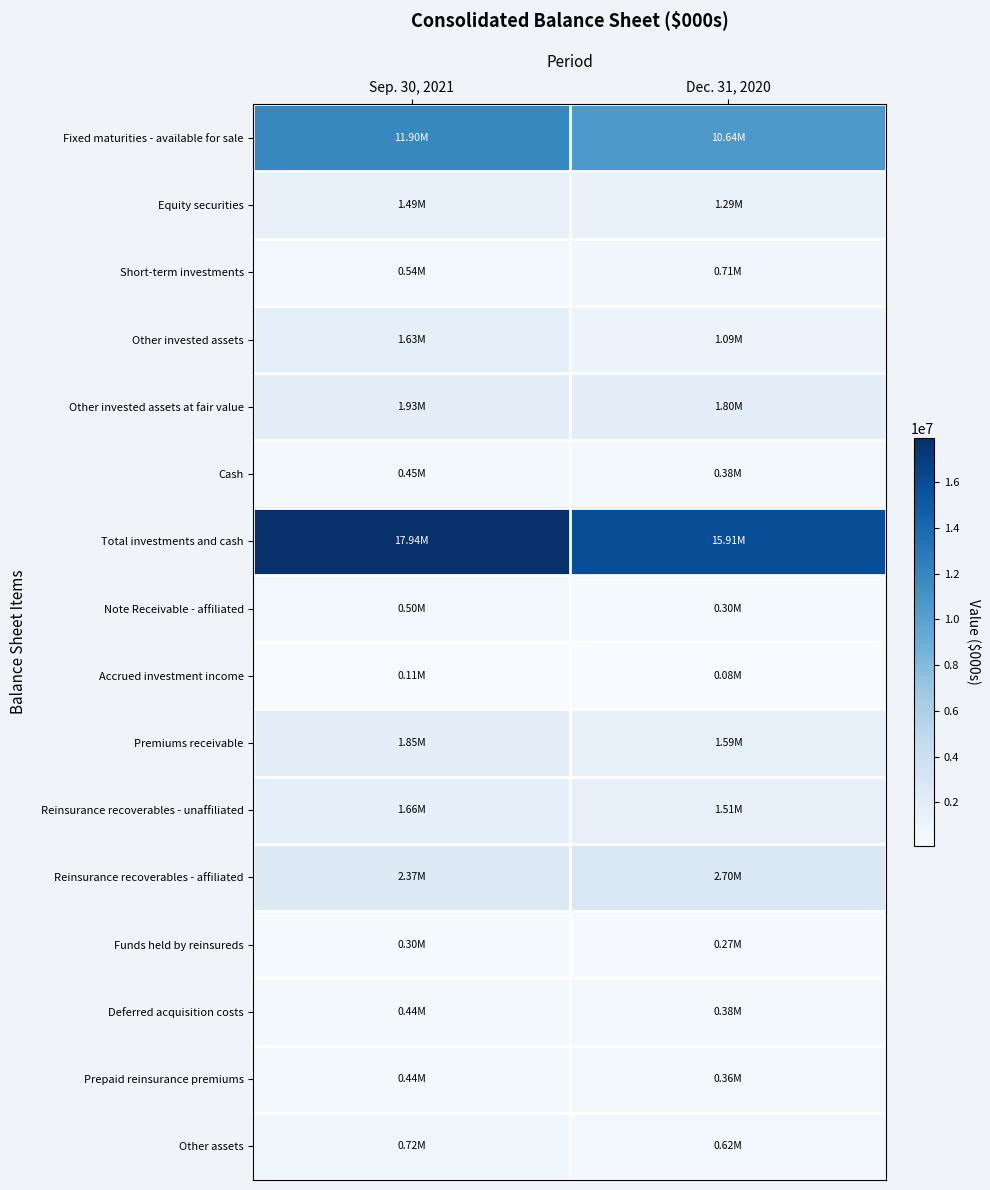

What is the minimum value shown in the chart?

80196